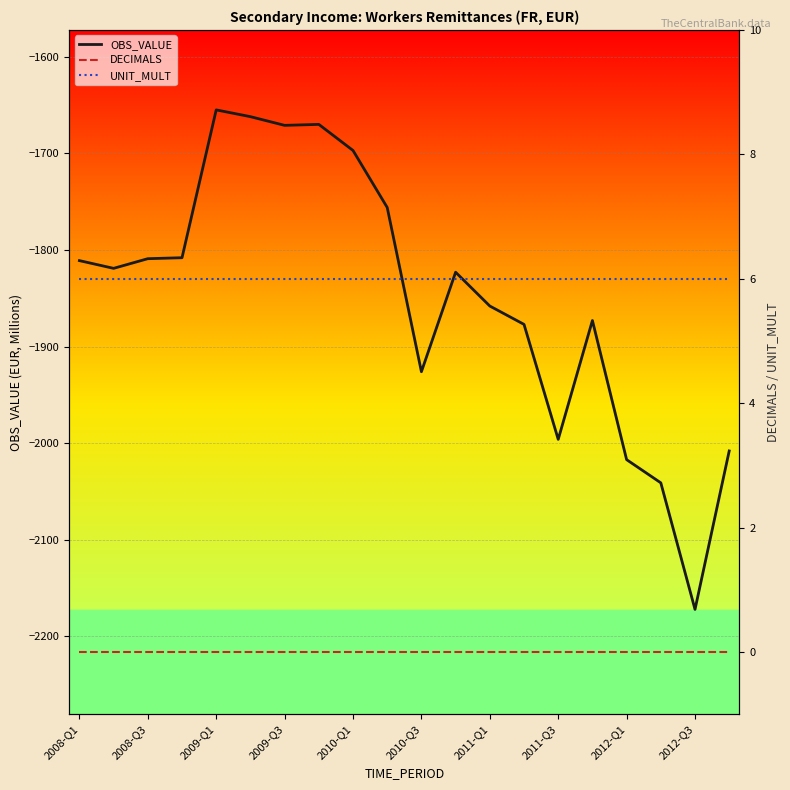

Where is OBS_VALUE nearest to the value -1913?

2010-Q3